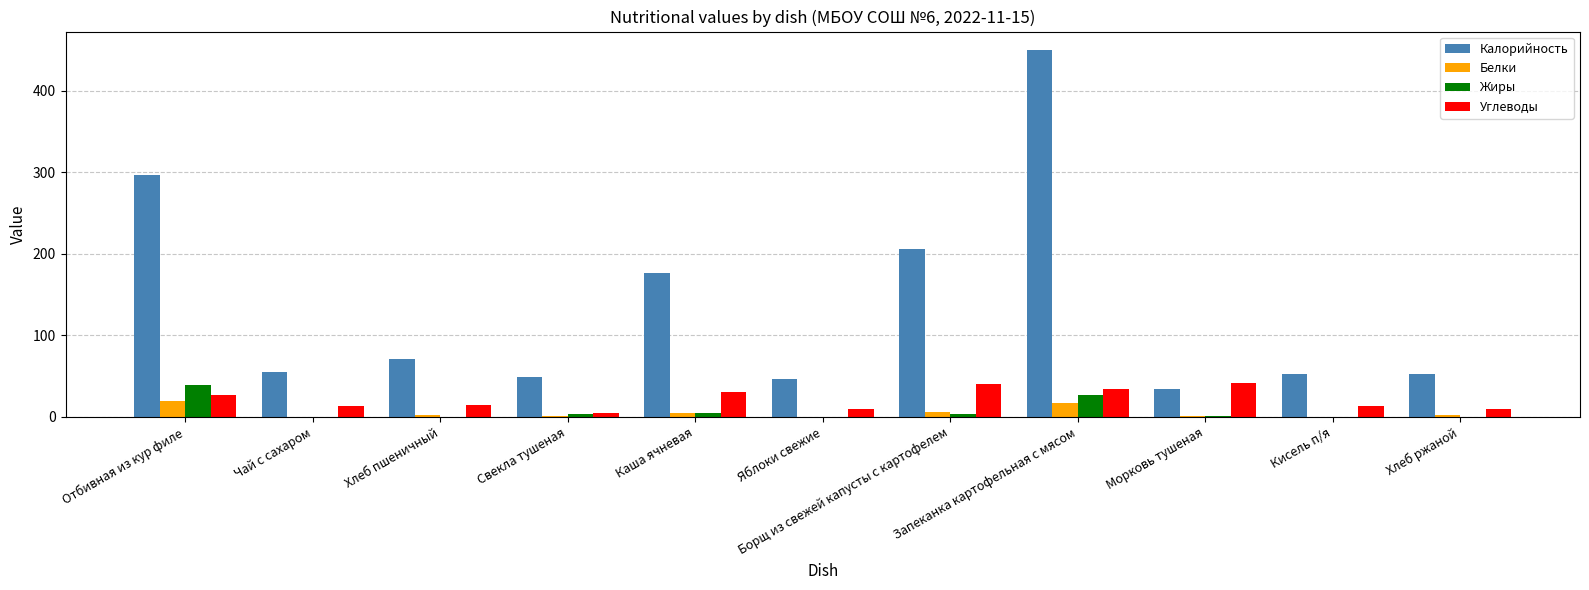

What is the sum of all Калорийность values?

1487.7